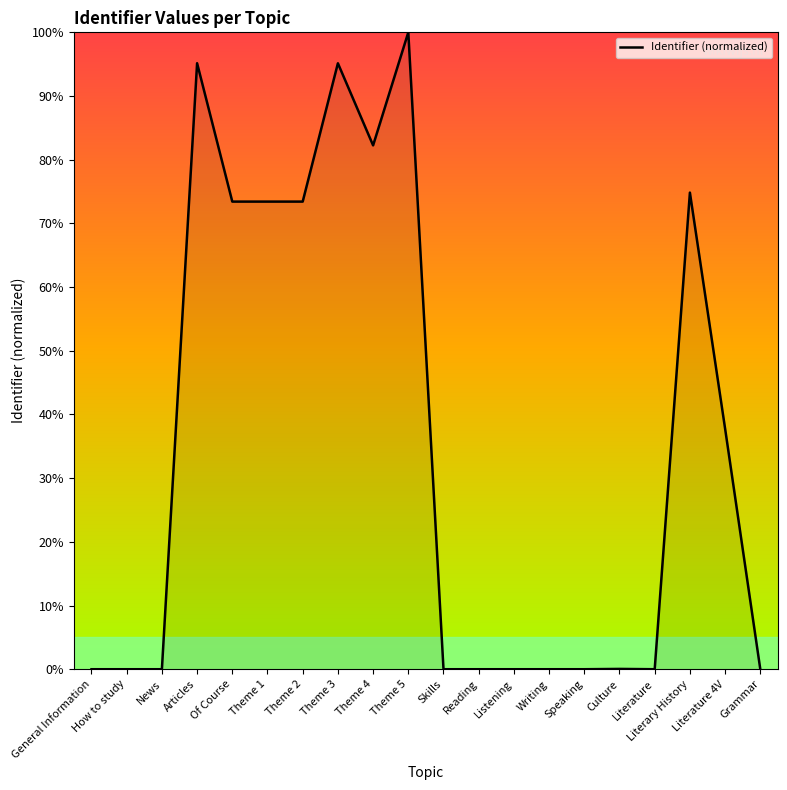

Where is the data nearest to the value 50?

Literature 4V